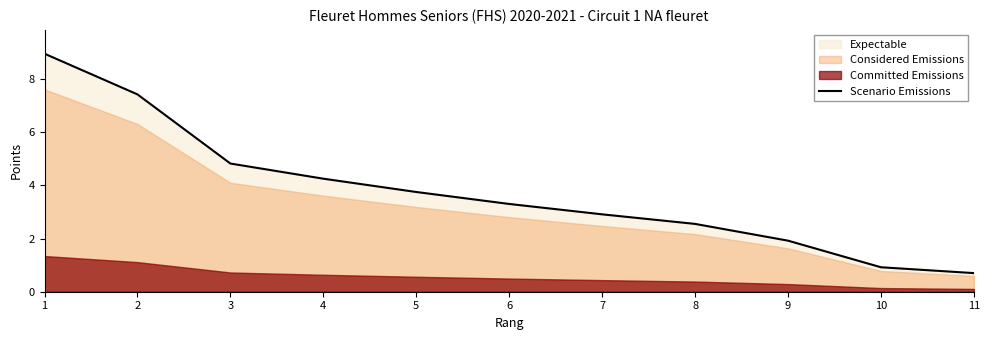

What is the average value?

3.8